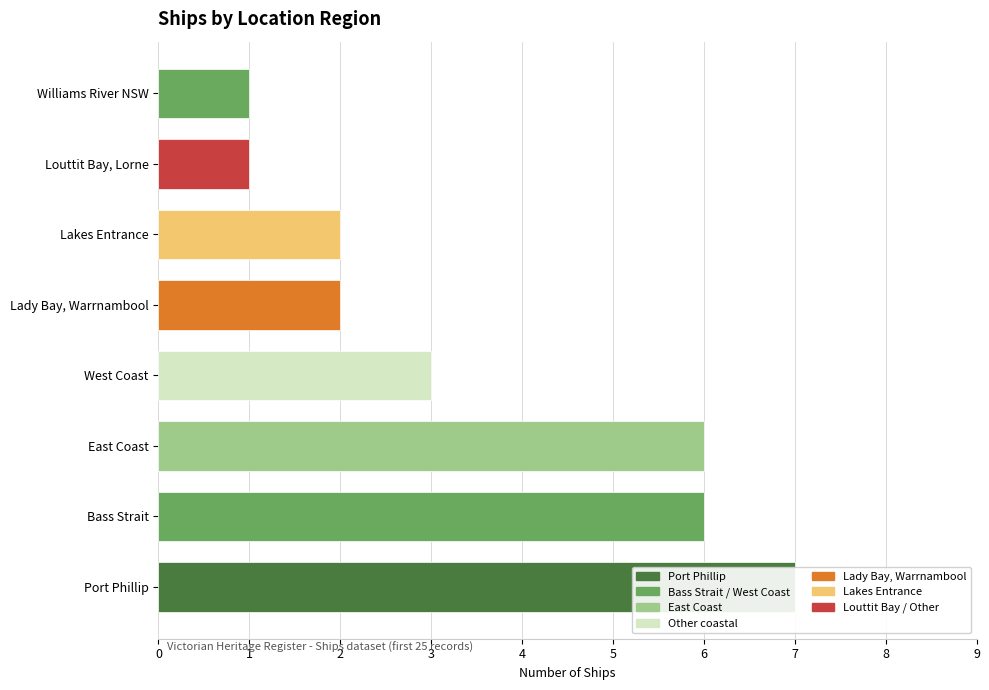

Does the chart contain any negative values?

No